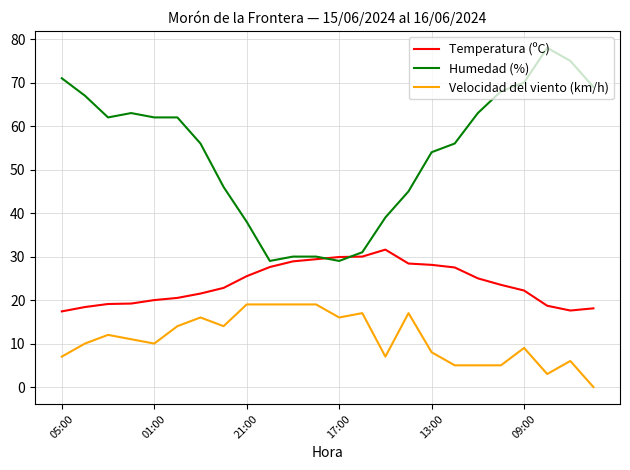

Which series has the largest total across all categories?

Humedad (%)